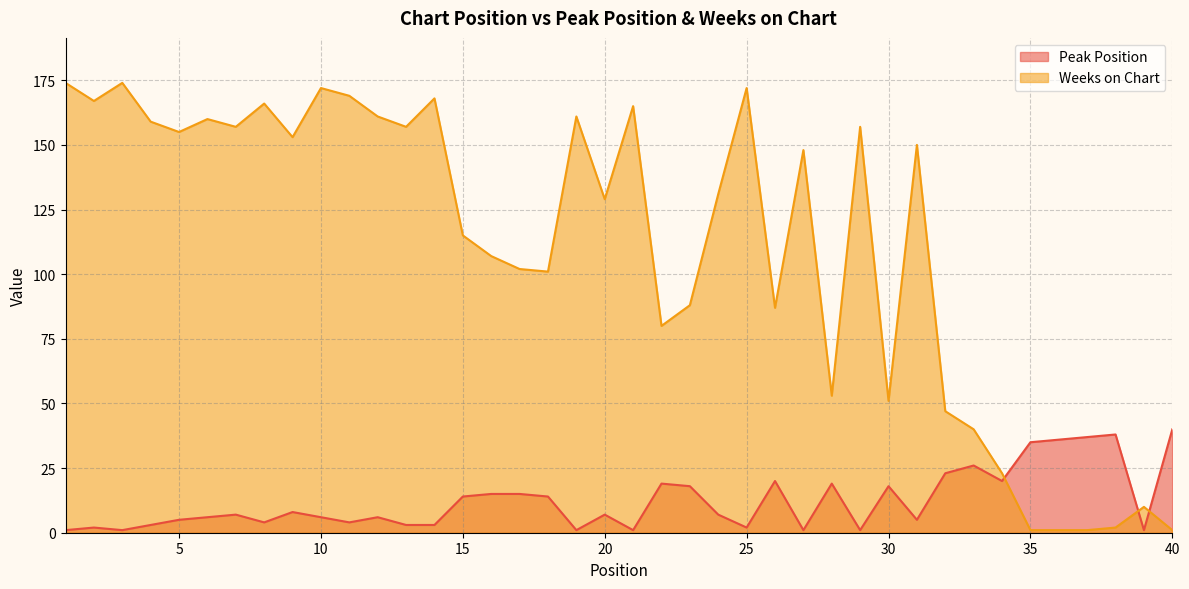

Reading left to right, list all the values displayed in this chart.

Peak Position: 1	2	1	3	5	6	7	4	8	6	4	6	3	3	14	15	15	14	1	7	1	19	18	7	2	20	1	19	1	18	5	23	26	20	35	36	37	38	1	40
Weeks on Chart: 174	167	174	159	155	160	157	166	153	172	169	161	157	168	115	107	102	101	161	129	165	80	88	131	172	87	148	53	157	51	150	47	40	23	1	1	1	2	10	1